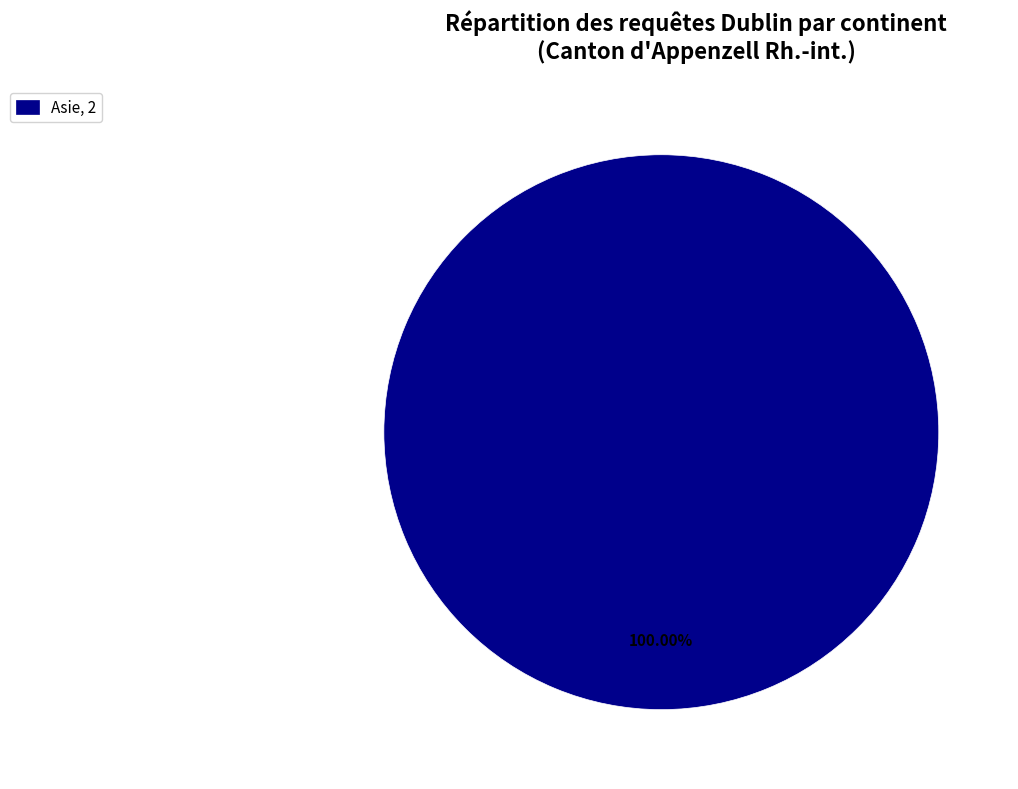

Is there a majority slice in this chart?

Yes